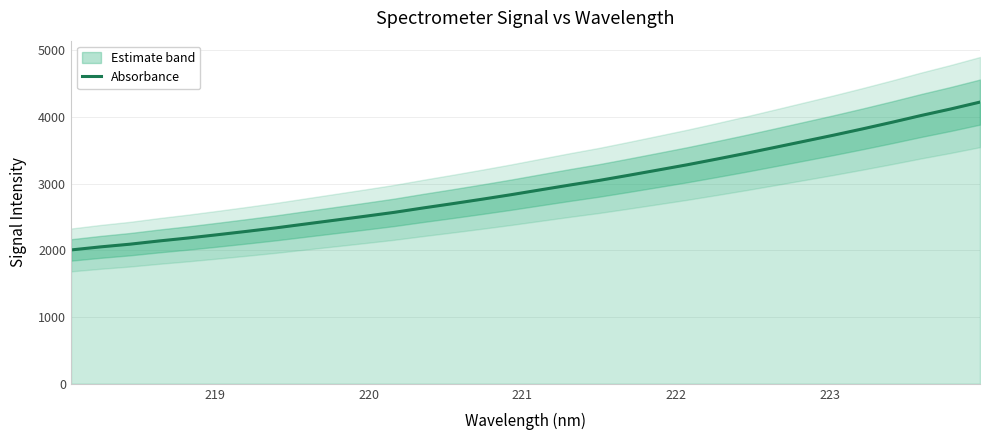

Reading left to right, extract all data points from this chart.

2007.3	2053.1	2093.3	2142.1	2187.1	2236.1	2286.8	2339.5	2396.9	2454.1	2511.4	2570.3	2637.1	2701.2	2767.5	2836.1	2908.6	2980.7	3049.8	3126.3	3204.9	3284.2	3368.9	3455.4	3545.8	3636.9	3728.5	3823.7	3922.4	4024.6	4121.3	4224.6